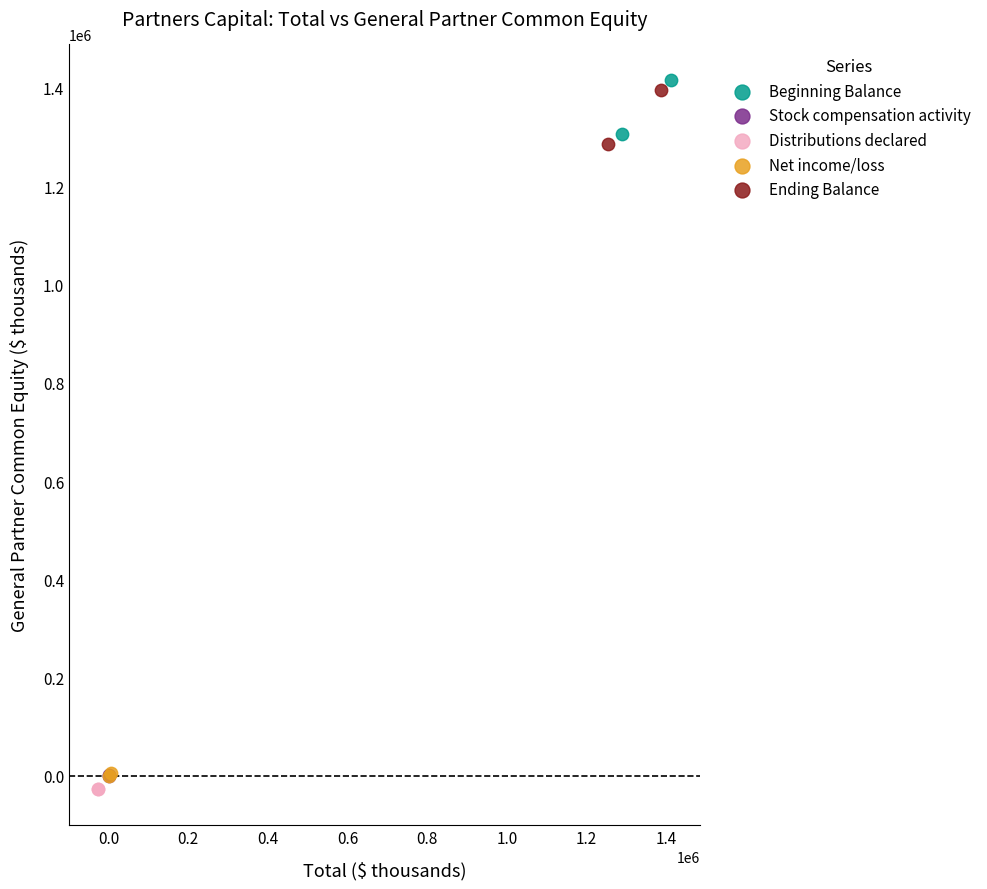

Which series has the largest Y range (max minus min)?

Beginning Balance